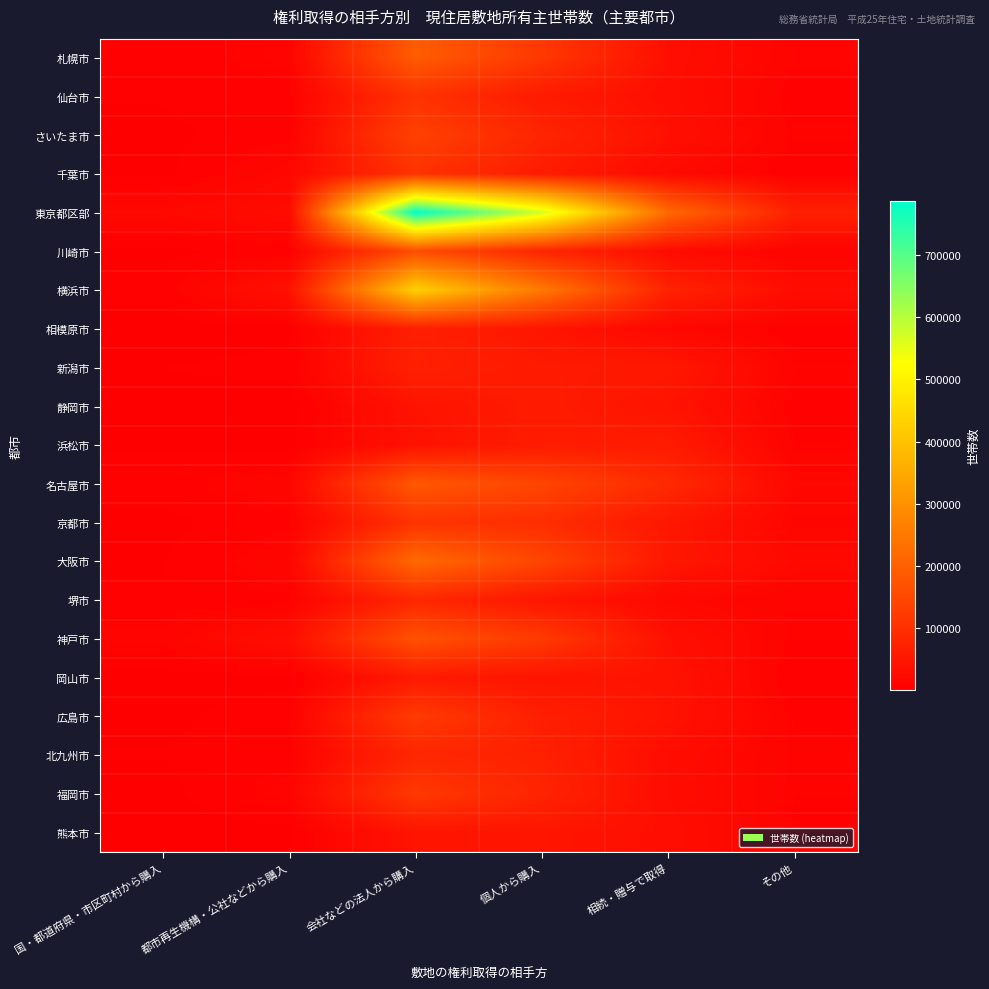

At how many categories does at least one series exceed 237045?

2